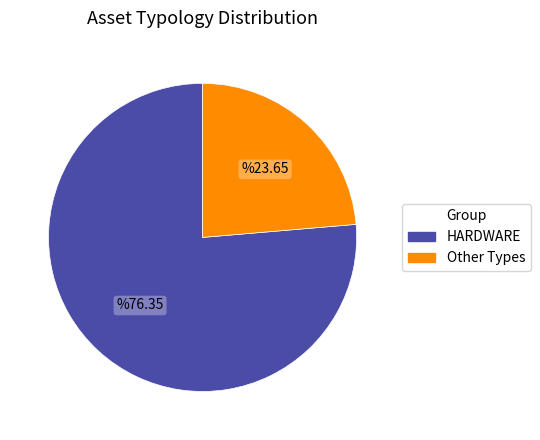

Is there a majority slice in this chart?

Yes